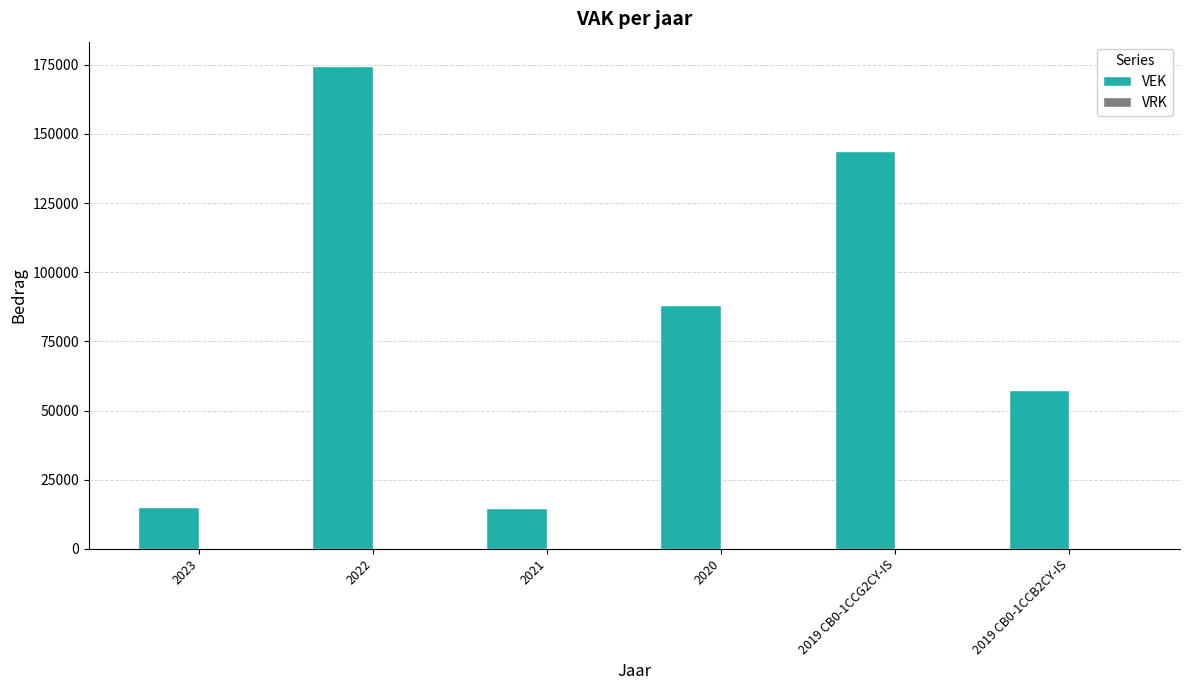

Are the bars horizontal?

No